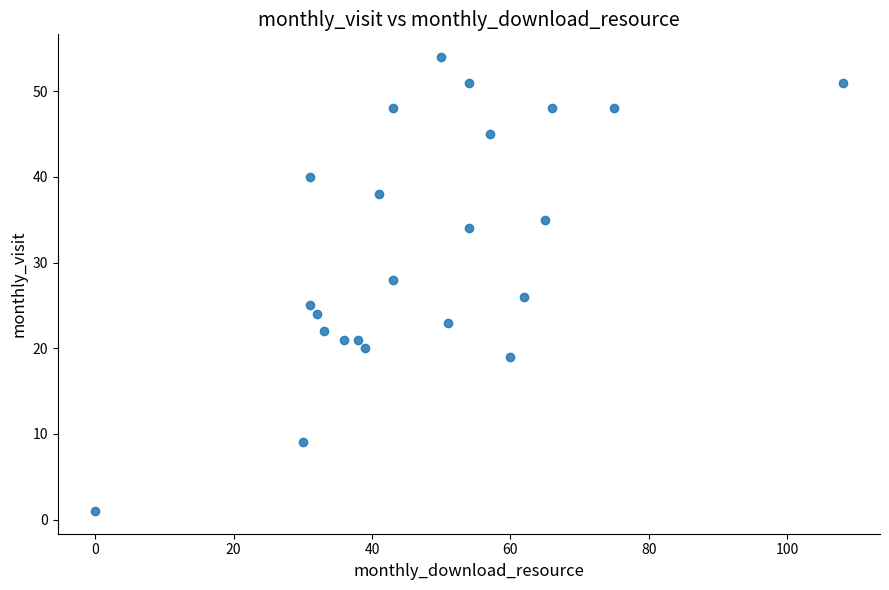

What is the range of X values (max minus min)?

108